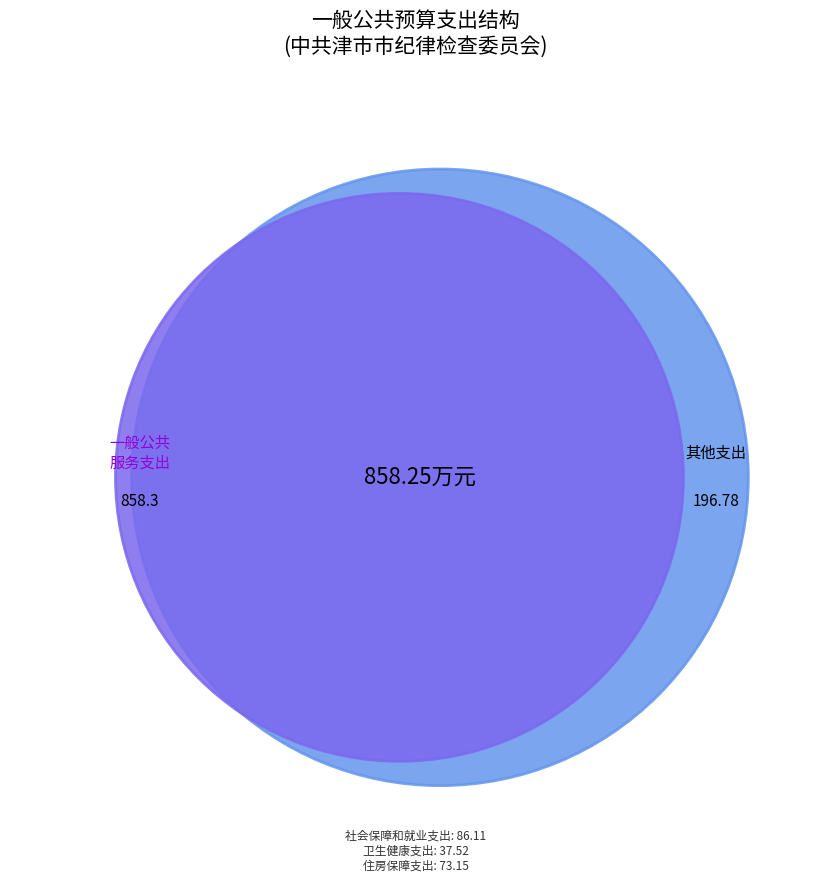

What is the ratio of the value at 住房保障支出 to the value at 卫生健康支出?

1.9